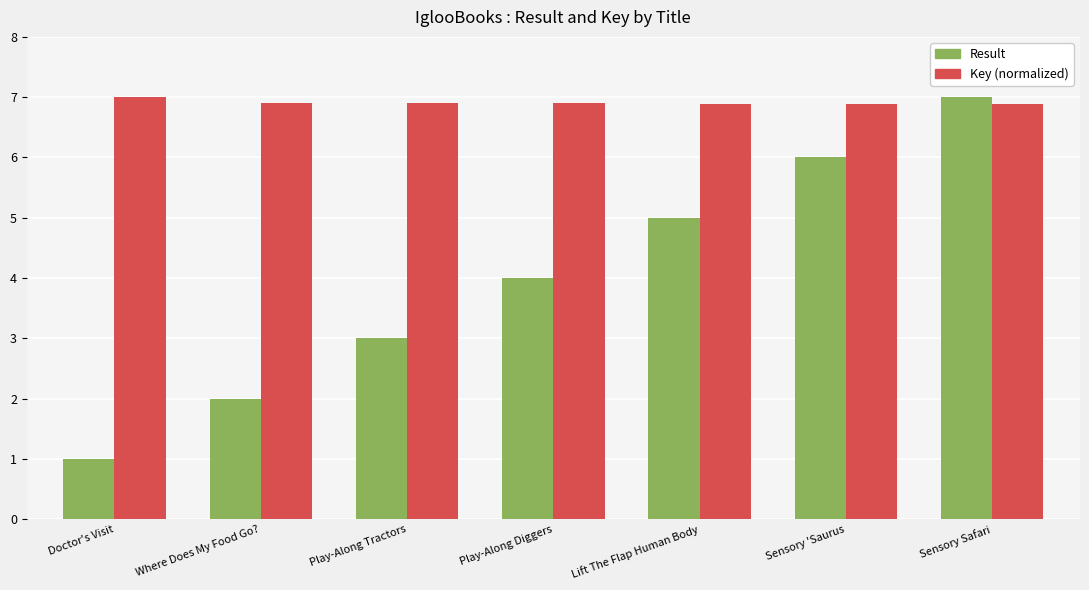

What is the maximum value shown in the chart?

7.0